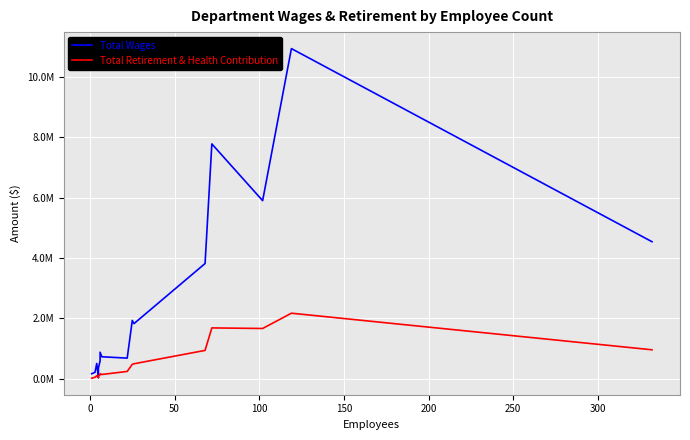

How many lines are shown in the chart?

2